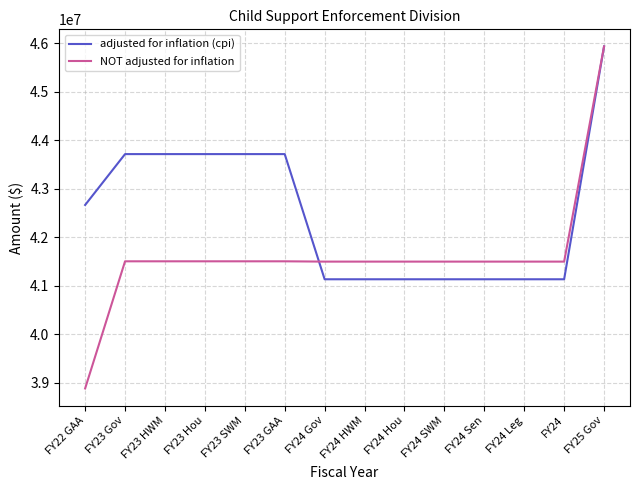

Is it true that adjusted for inflation (cpi) equals 62109533 at FY24 Gov?

False